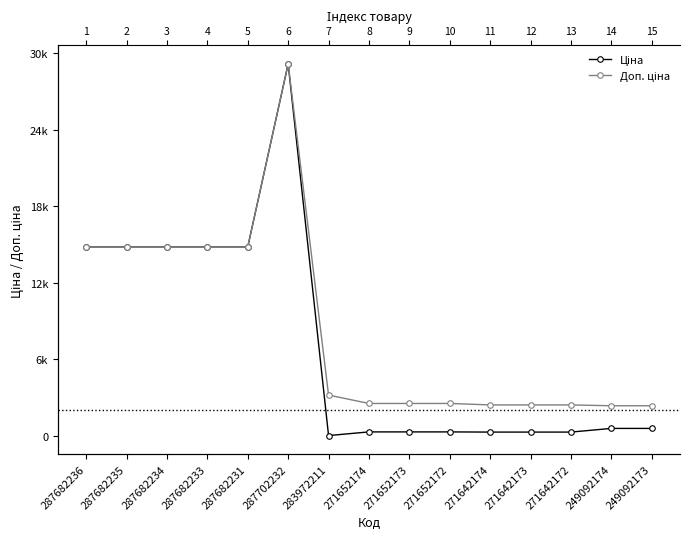

Where does the Доп. ціна series first go above 2546?

287682236